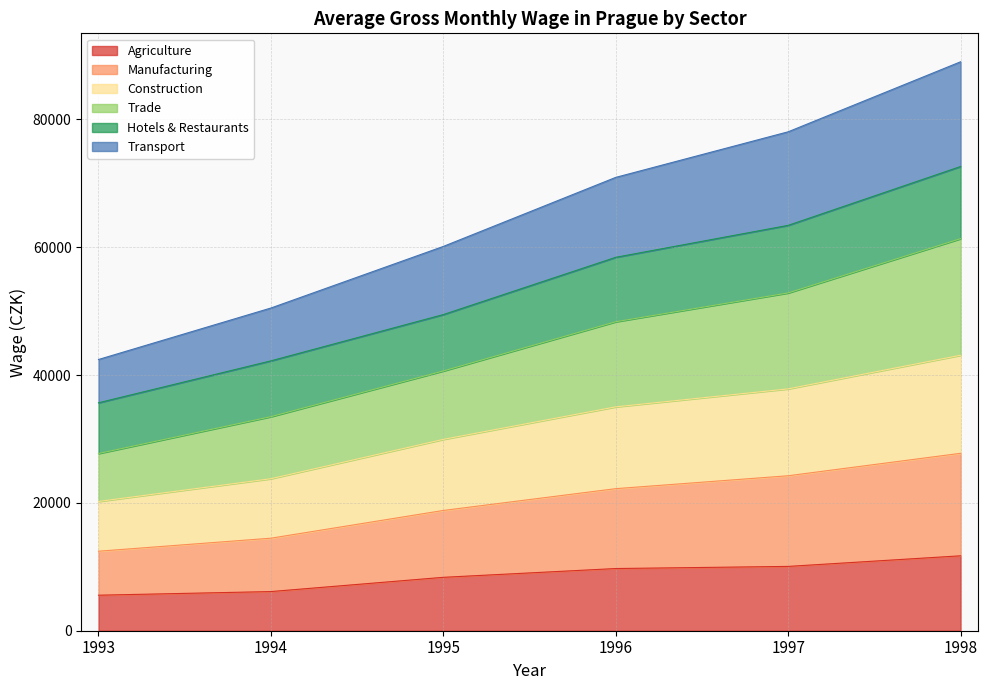

What is the total value across all series at 1998?

89016